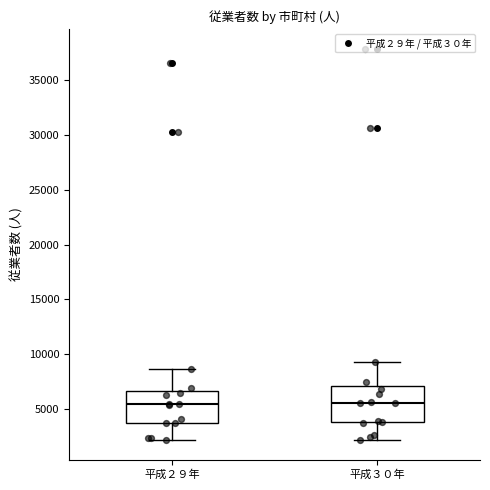

Where does the upper whisker of the box for 平成３０年 end on the y-axis? The values are not printed on the chart, so give them approximately, as read against the axis.

9500